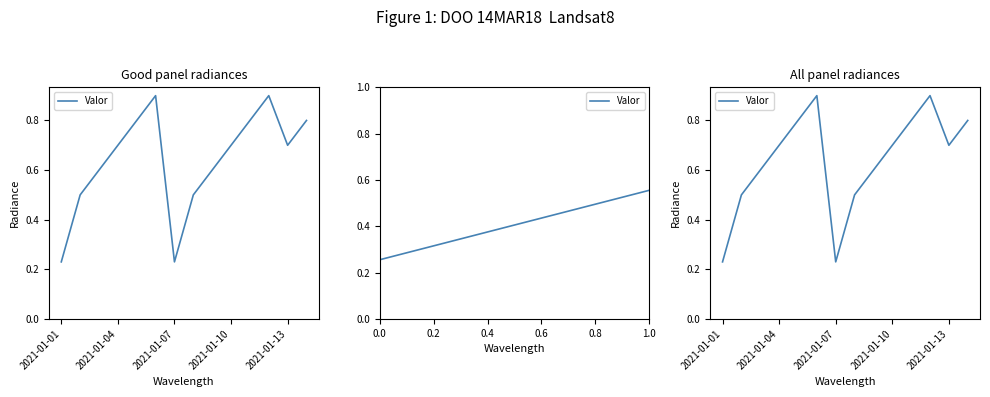

Count the values in the range 0 to 1.

14